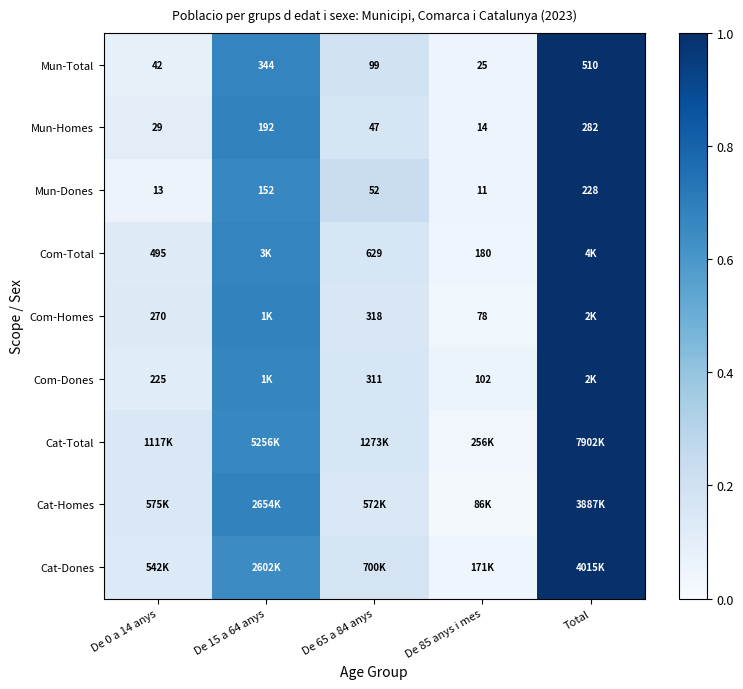

At which category is the sum across all series the highest?

Total